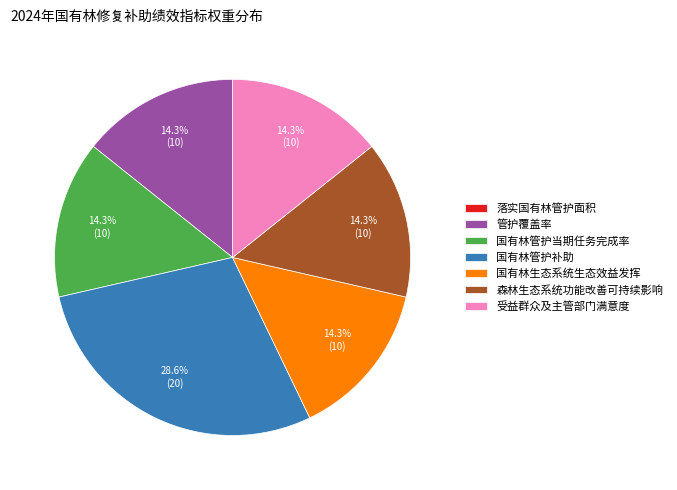

What is the ratio of the value at 国有林管护当期任务完成率 to the value at 管护覆盖率?

1.0